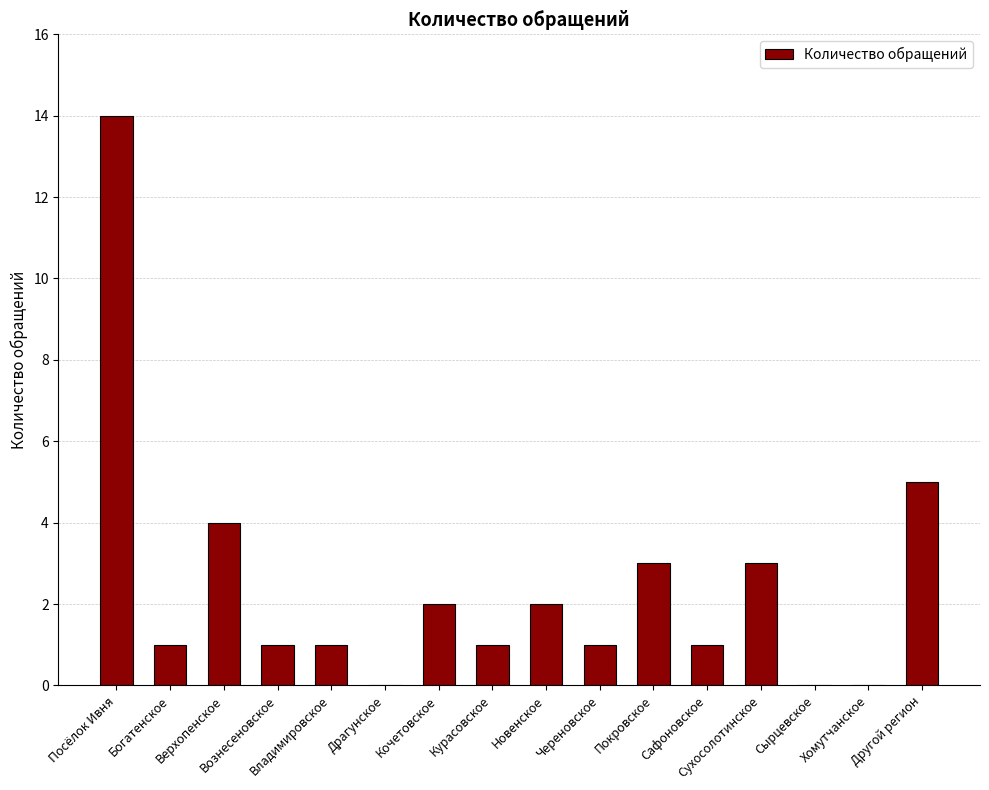

What is the maximum value shown in the chart?

14